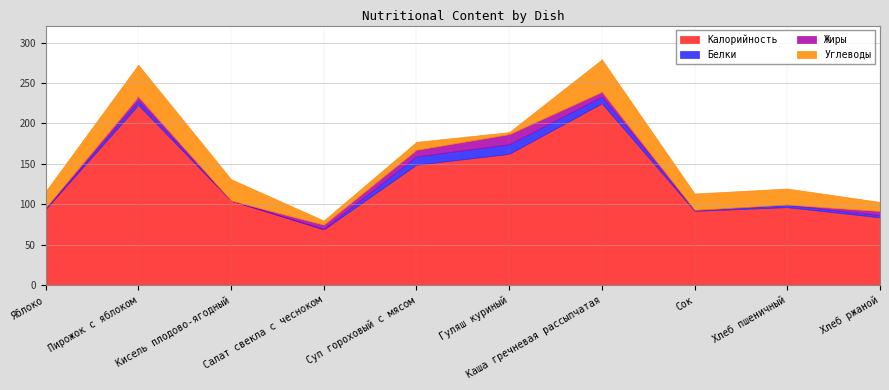

Which category has the lowest value in the Углеводы series?

Гуляш куриный